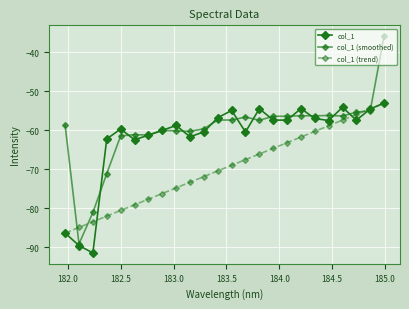

List the series in order of their overall mean, lowest first.

col_1 (trend), col_1, col_1 (smoothed)